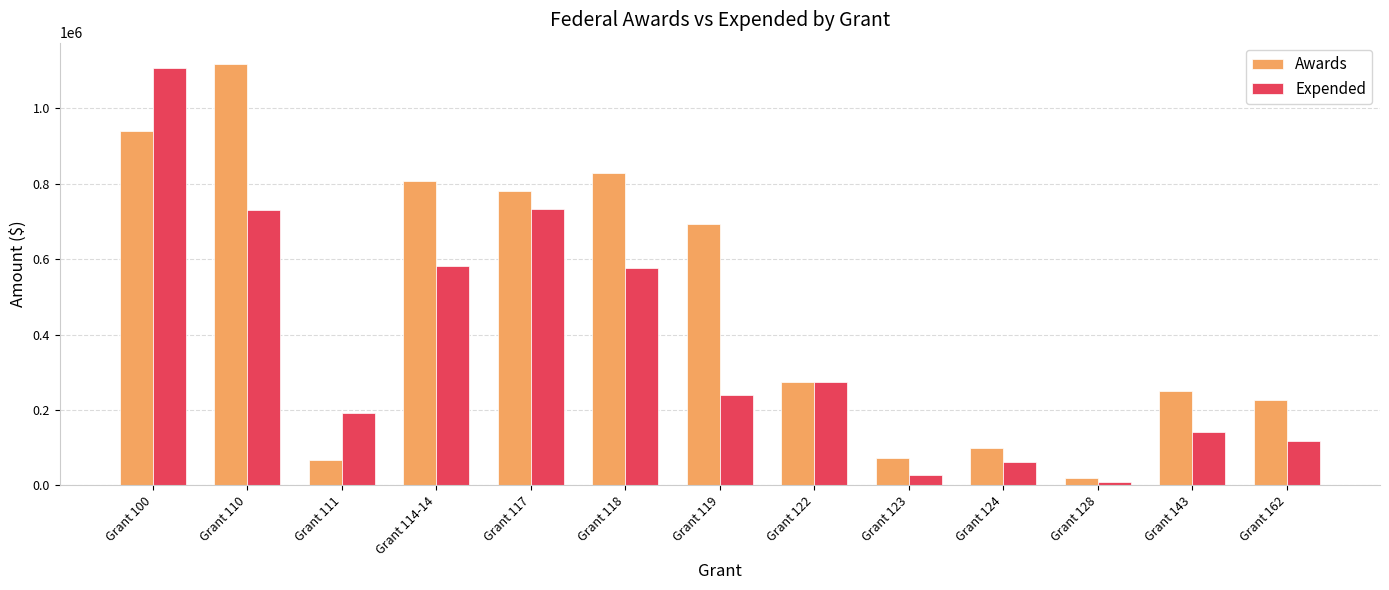

True or false: Awards has a value of 21088.7 at Grant 128.

True